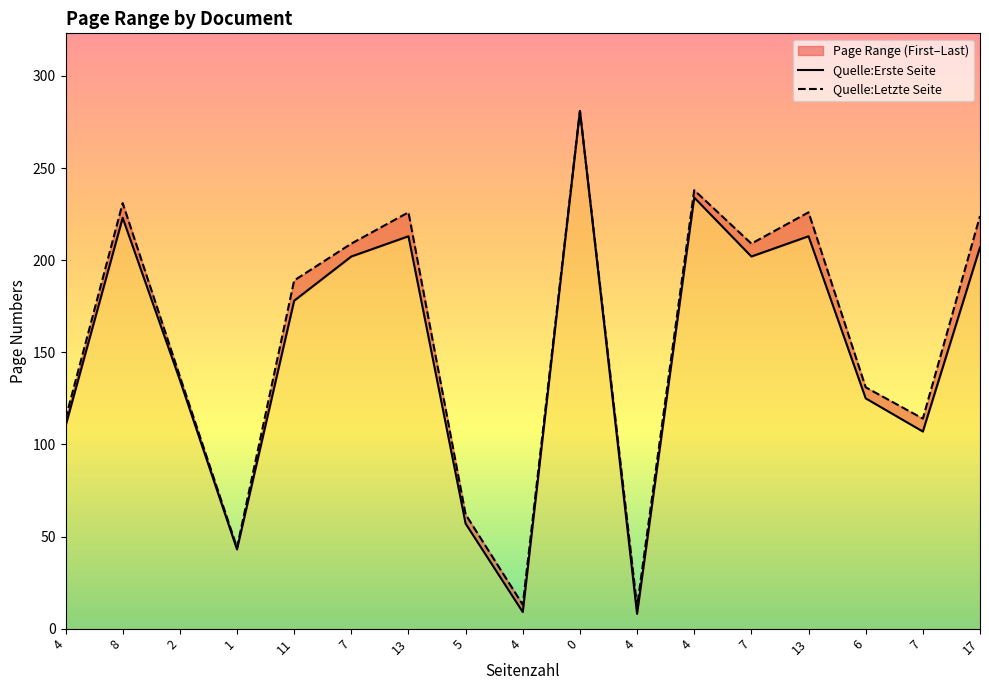

True or false: Quelle:Letzte Seite and Quelle:Erste Seite intersect in this chart.

False